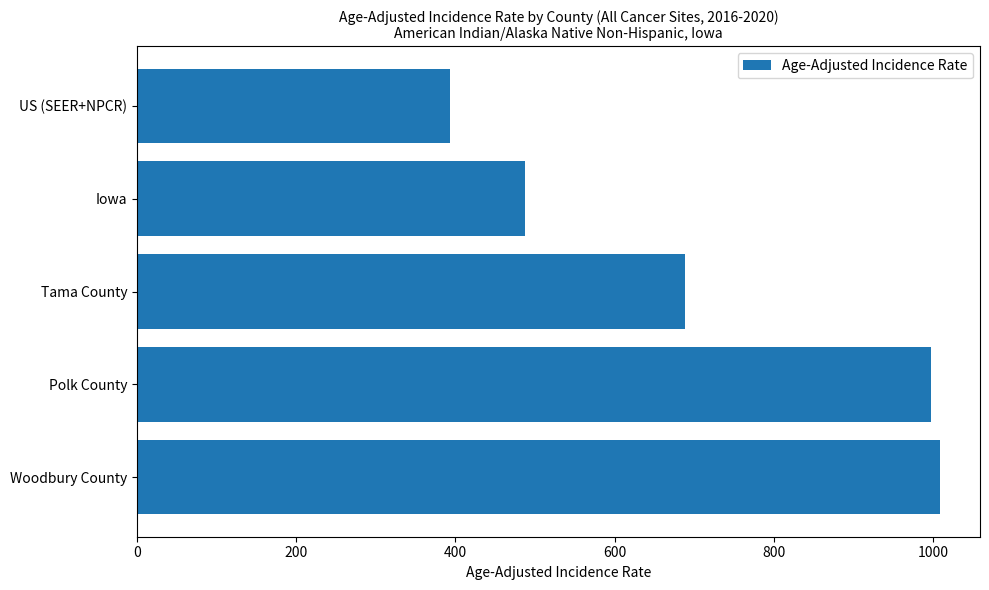

What is the sum of the values at US (SEER+NPCR) and Polk County?

1389.5